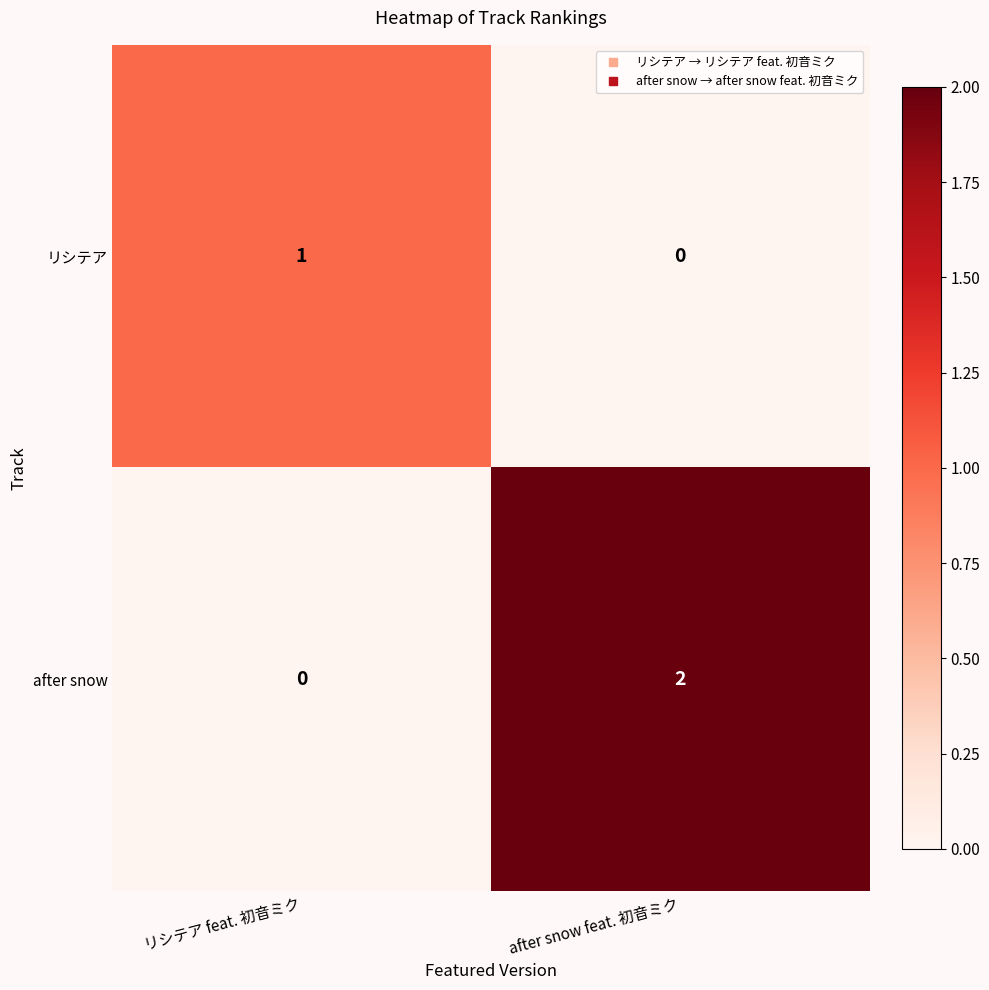

Where is リシテア nearest to the value 0?

after snow feat. 初音ミク